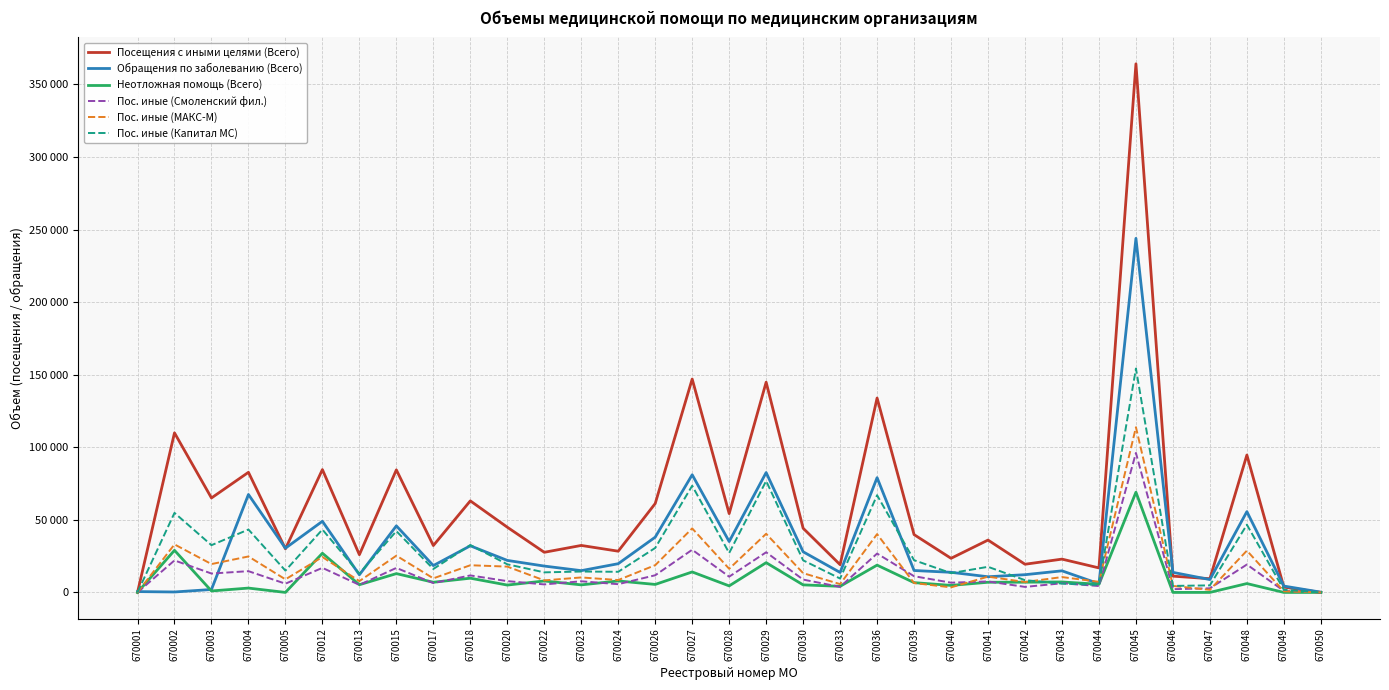

How many interior local valleys does the Пос. иные (МАКС-М) series have?

12